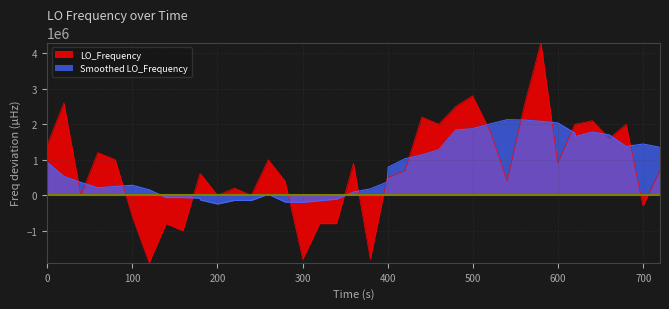

Reading right to left, list all the values displayed in this chart.

700000.0	-300000.0	2000000.0	1600000.0	2100000.0	2000000.0	2000000.0	900000.0	4300000.0	2500000.0	400000.0	1800000.0	2800000.0	2500000.0	2000000.0	2200000.0	700000.0	500000.0	500000.0	-1800000.0	900000.0	-800000.0	-800000.0	-1800000.0	400000.0	1000000.0	0.0	200000.0	0.0	600000.0	600000.0	-1000000.0	-800000.0	-1900000.0	-600000.0	1000000.0	1200000.0	0.0	2600000.0	1400000.0